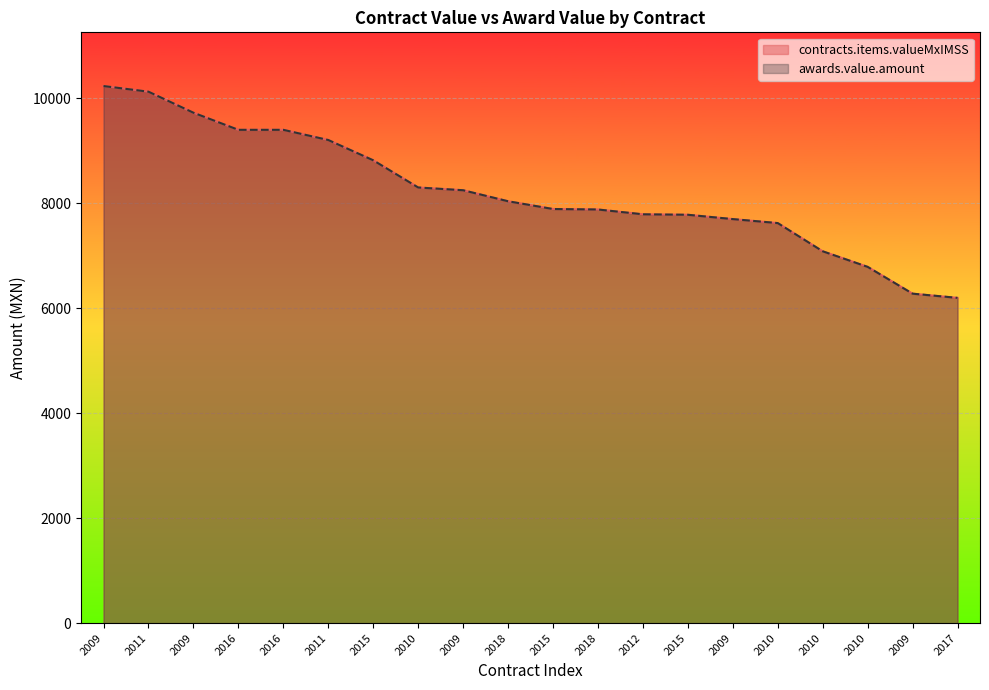

True or false: contracts.items.valueMxIMSS has more than 1 points higher than both neighbors.

False